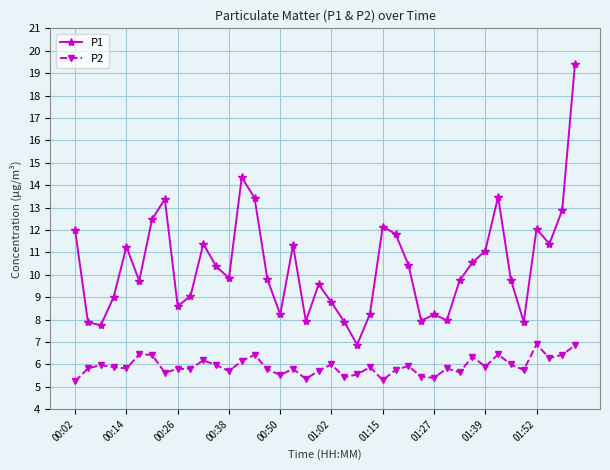

True or false: P2 and P1 cross at least once.

False